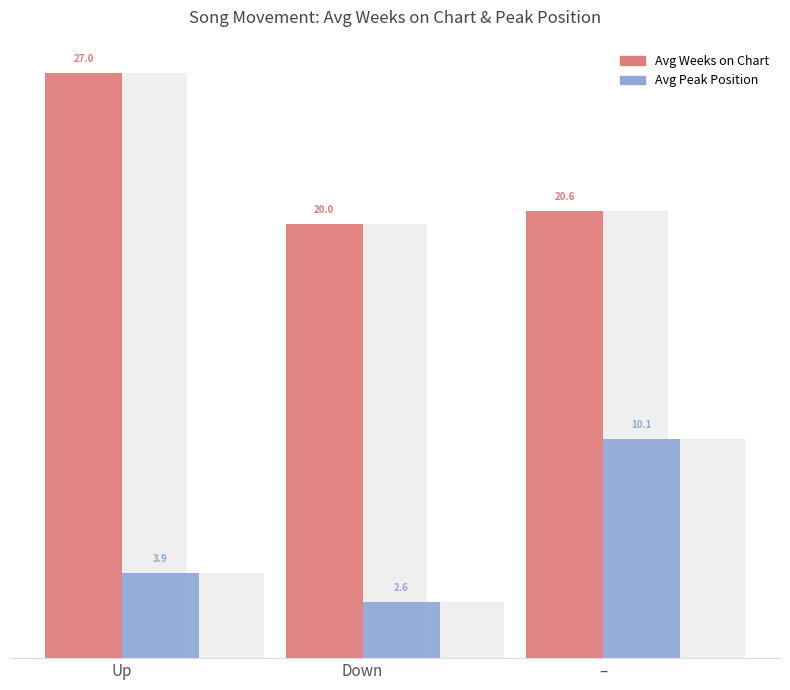

What is the sum of all Avg Weeks on Chart values?

67.6